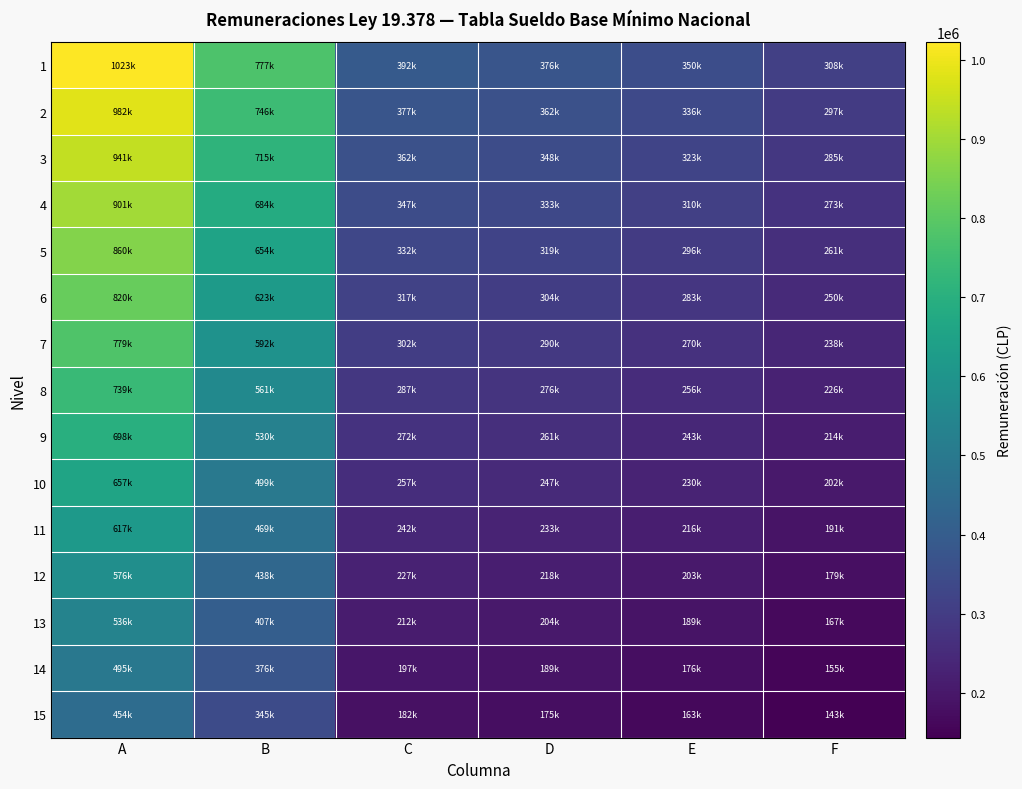

How many distinct data groups are displayed?

15